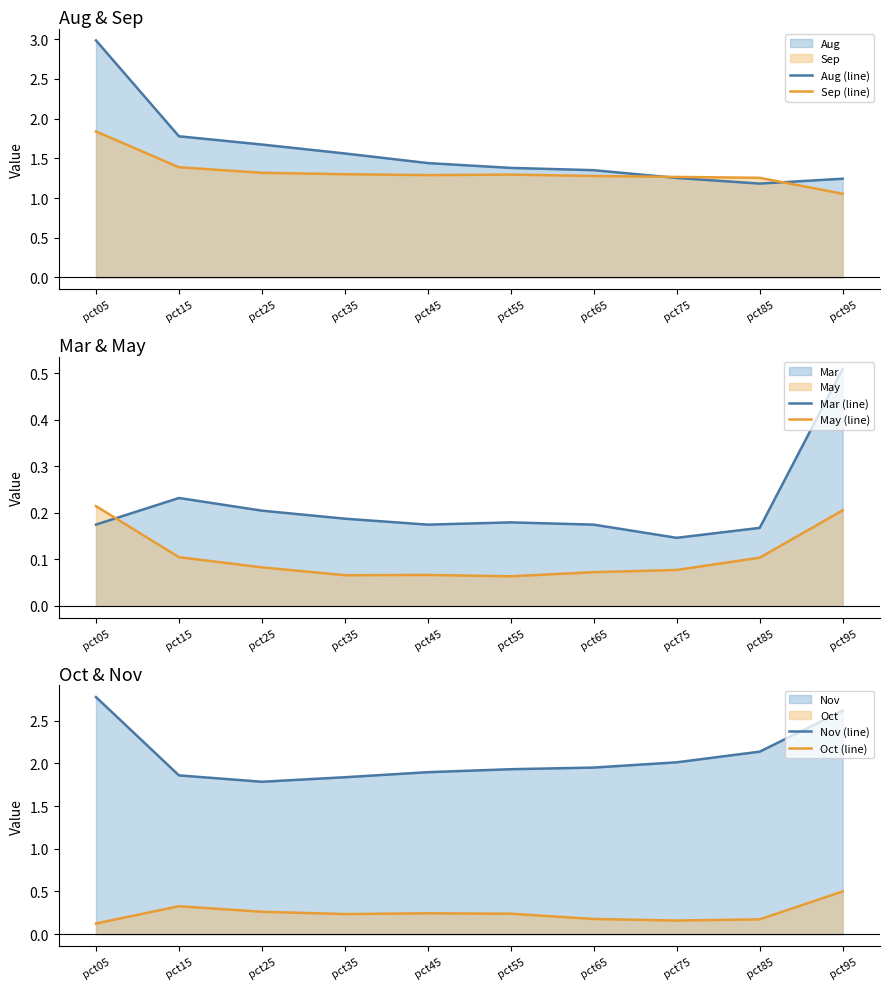

Which series has the largest total across all categories?

Nov (line)